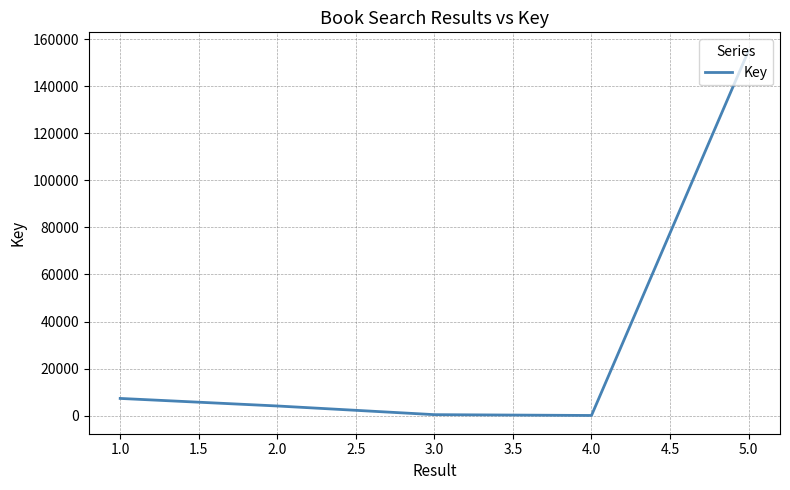

What is the difference between the maximum and second lowest values?

154714